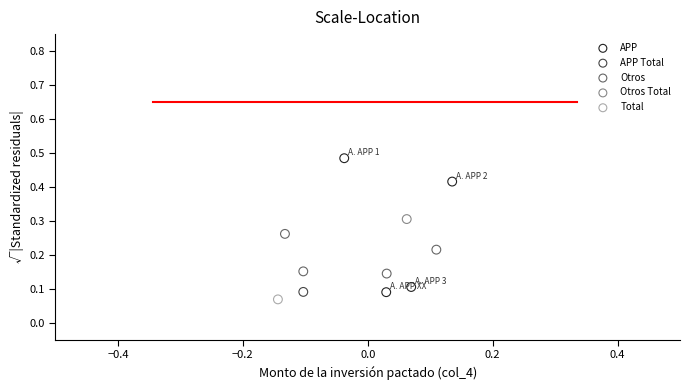

Which series contains the highest Y value?

APP